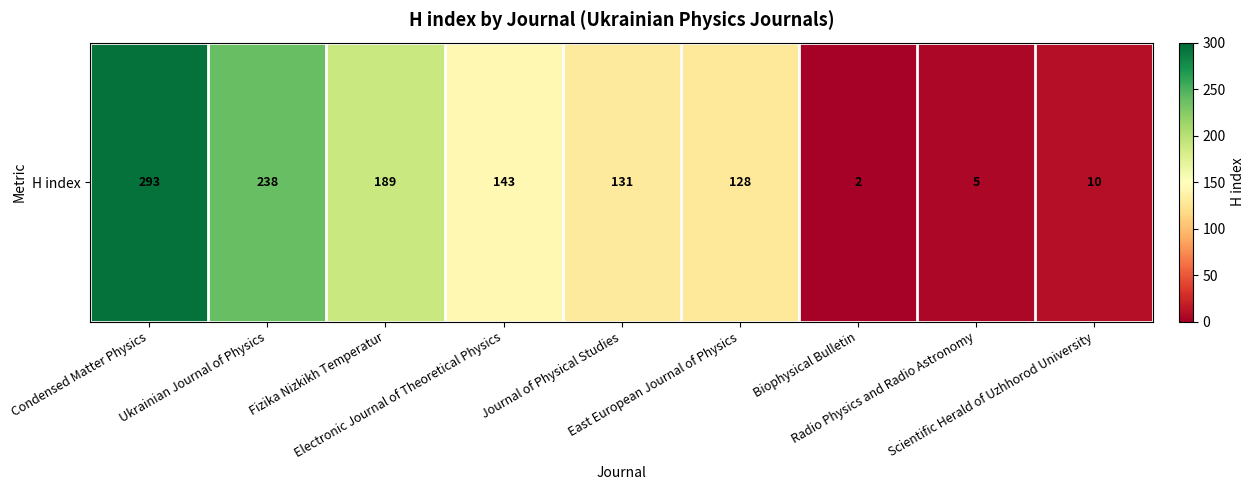

Which has a higher value, Ukrainian Journal of Physics or Electronic Journal of Theoretical Physics?

Ukrainian Journal of Physics